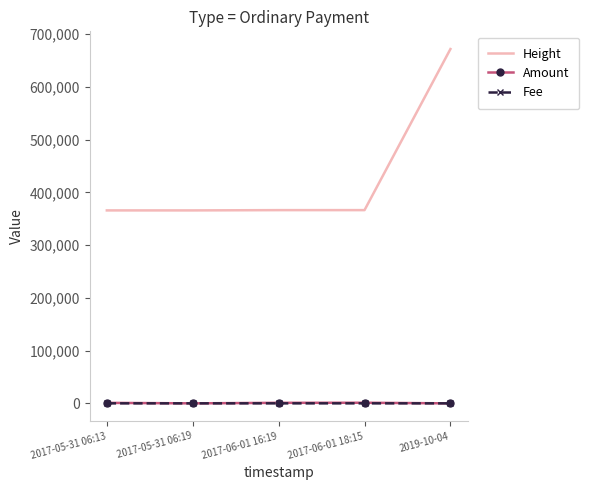

What is the difference between the second highest and minimum values in the Fee series?

0.7